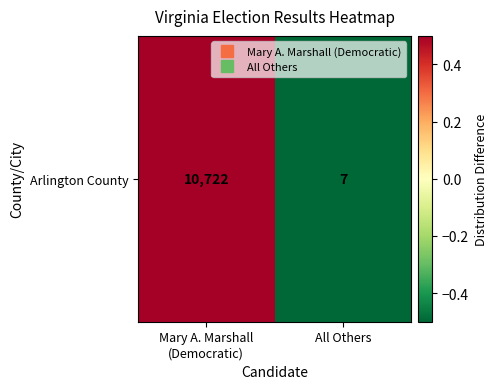

Read the value at Mary A. Marshall
(Democratic).

0.5